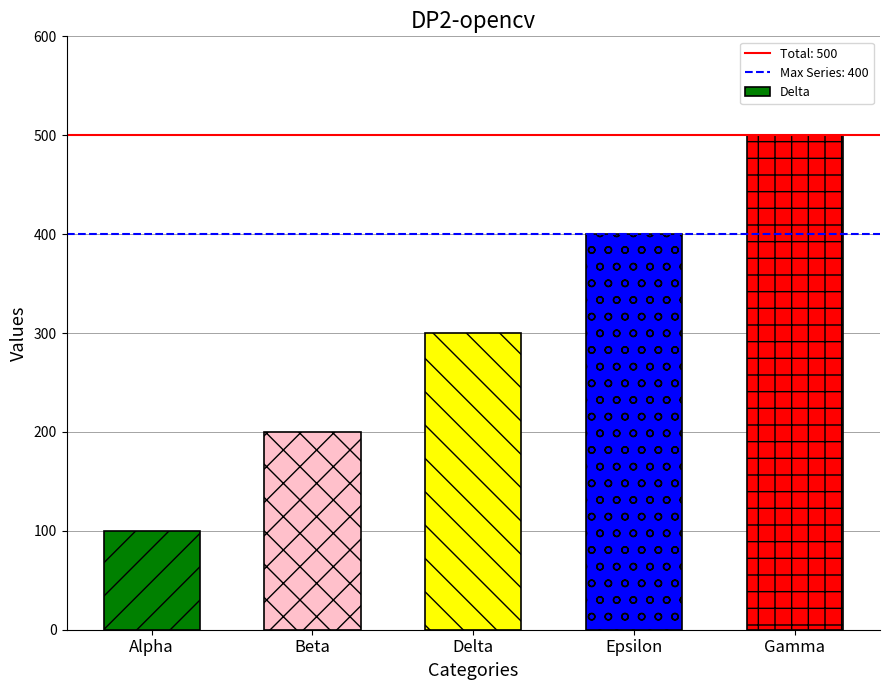

How many values are between 200 and 400?

3